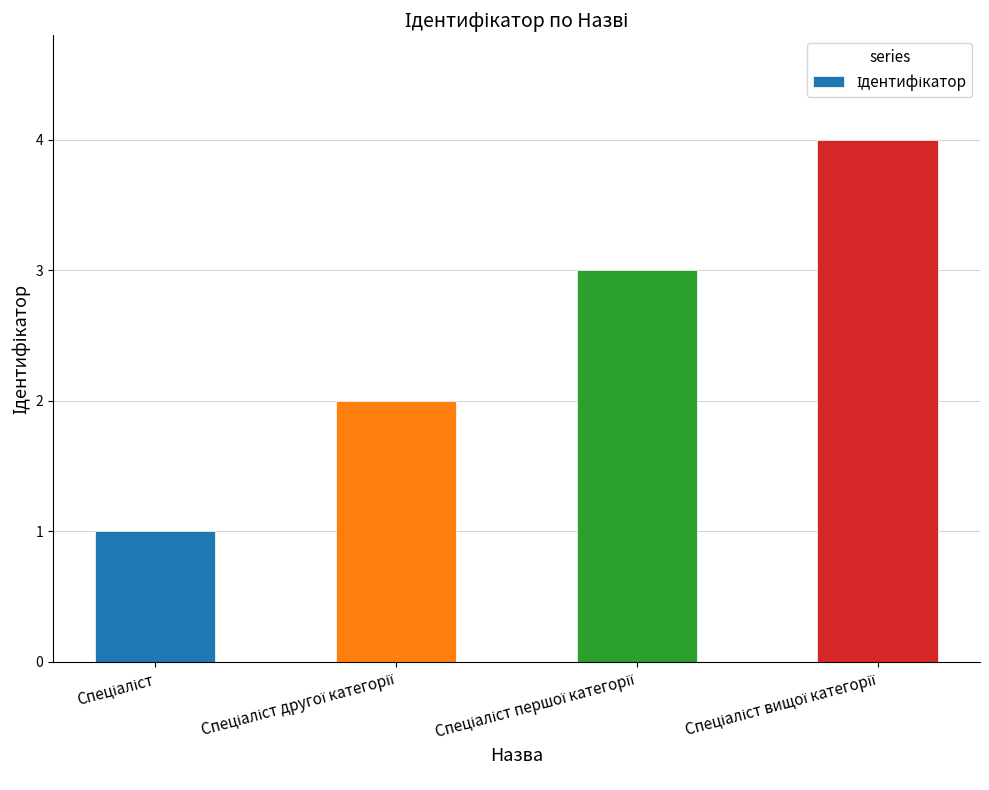

What is the difference between the maximum and minimum values?

3